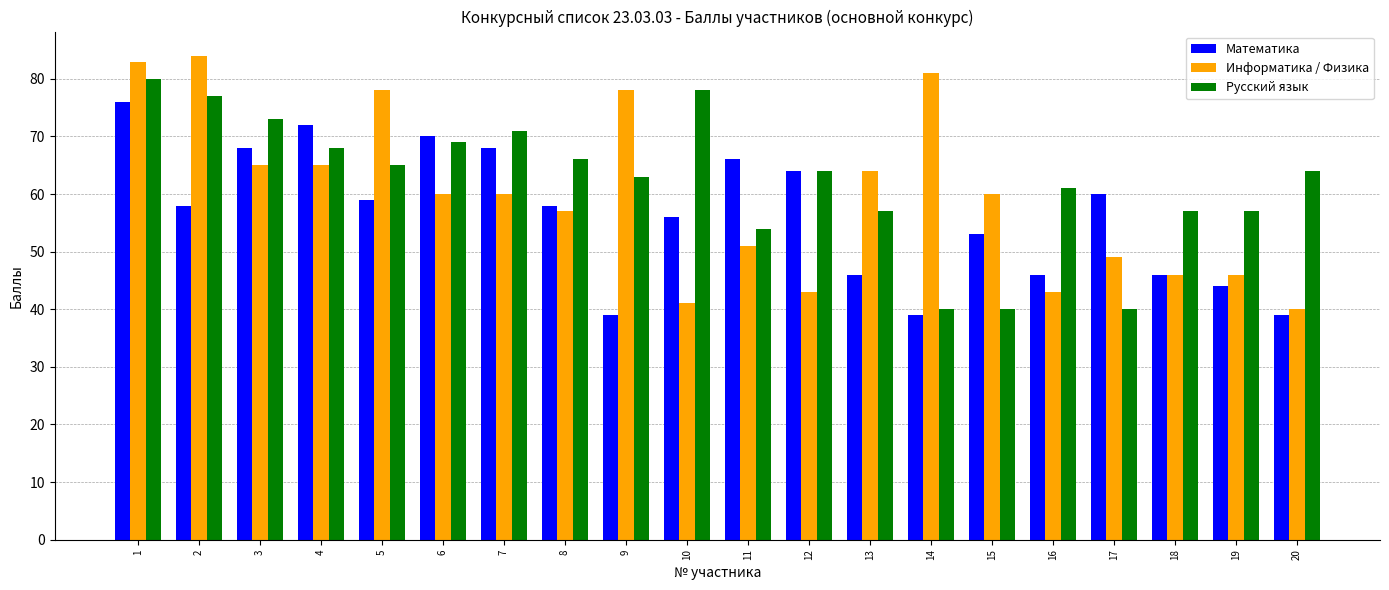

What is the difference between the second highest and second lowest values in the Русский язык series?

38